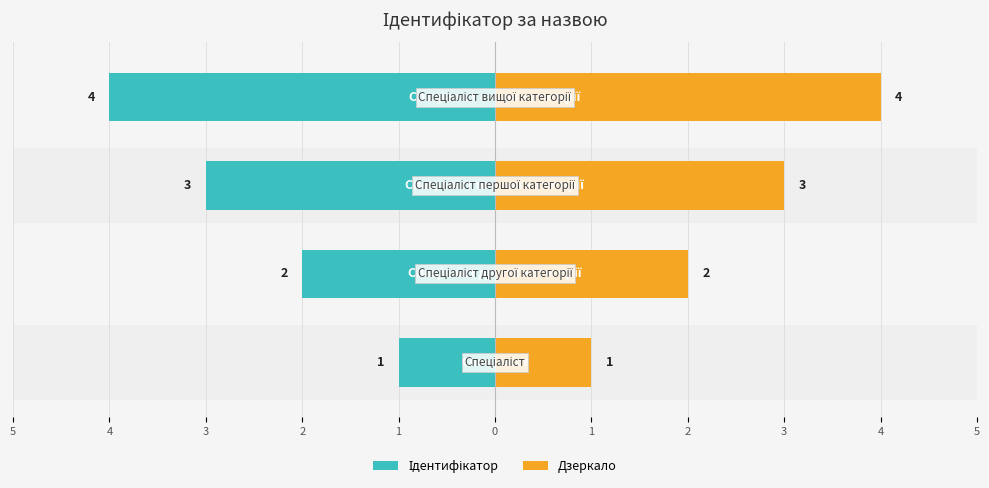

Count the Ідентифікатор values in the range -3 to -1.

3